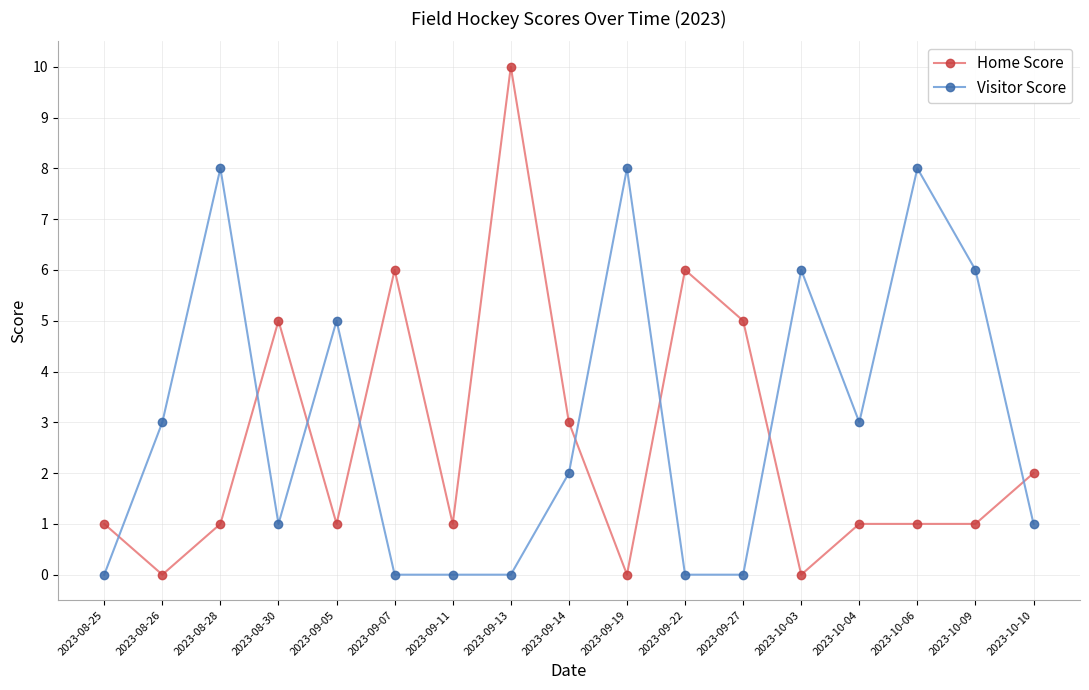

Which series changed the most between 2023-10-04 and 2023-10-10?

Visitor Score